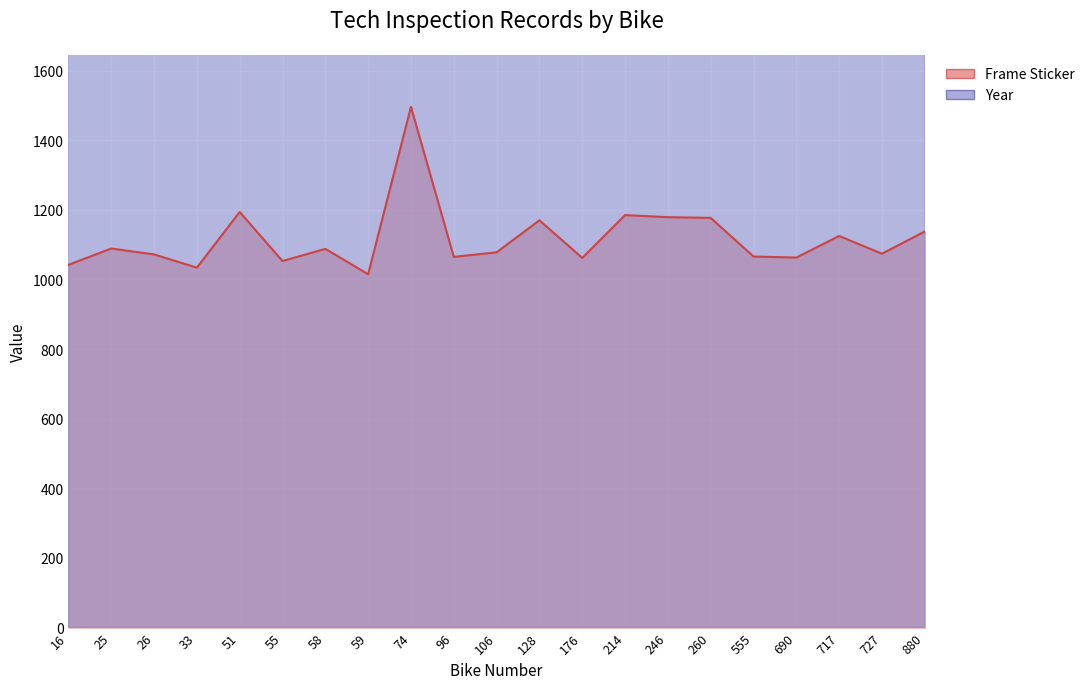

At 246, list the series in order from smallest to largest.

Frame Sticker, Year